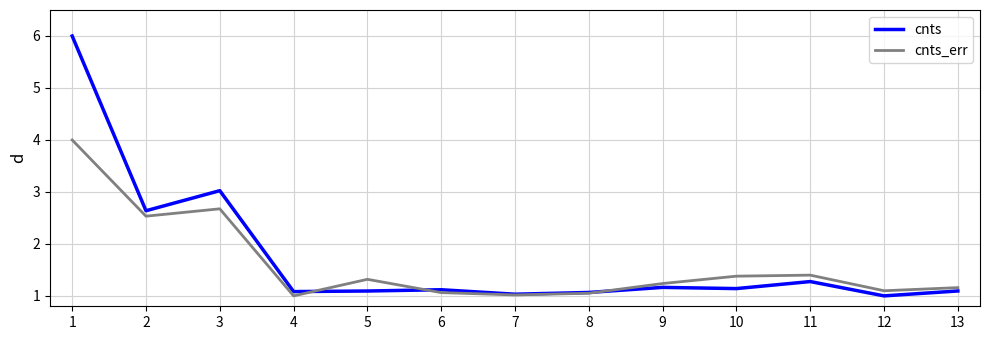

At 9, list the series in order from largest to smallest.

cnts_err, cnts